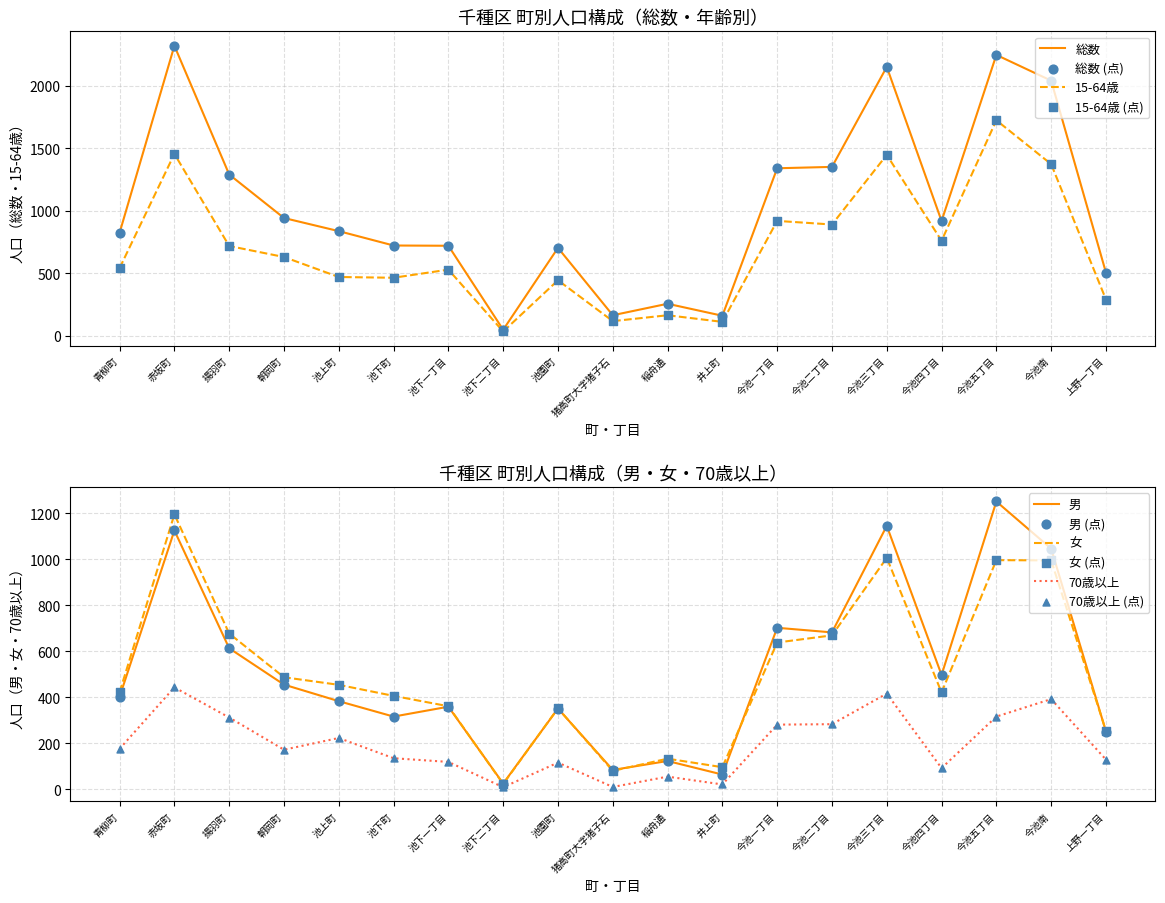

Which series contains the highest Y value?

総数